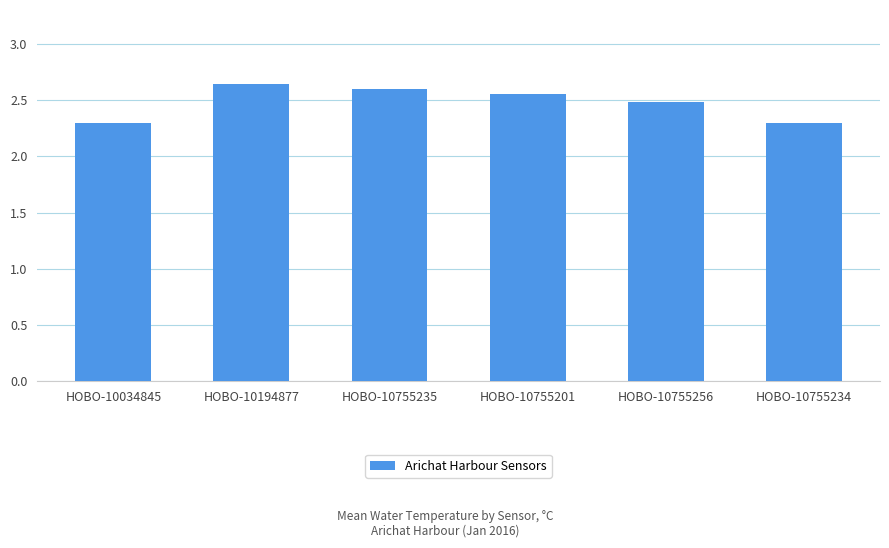

The chart shows a value of 2.6 at HOBO-10755235. True or false?

True